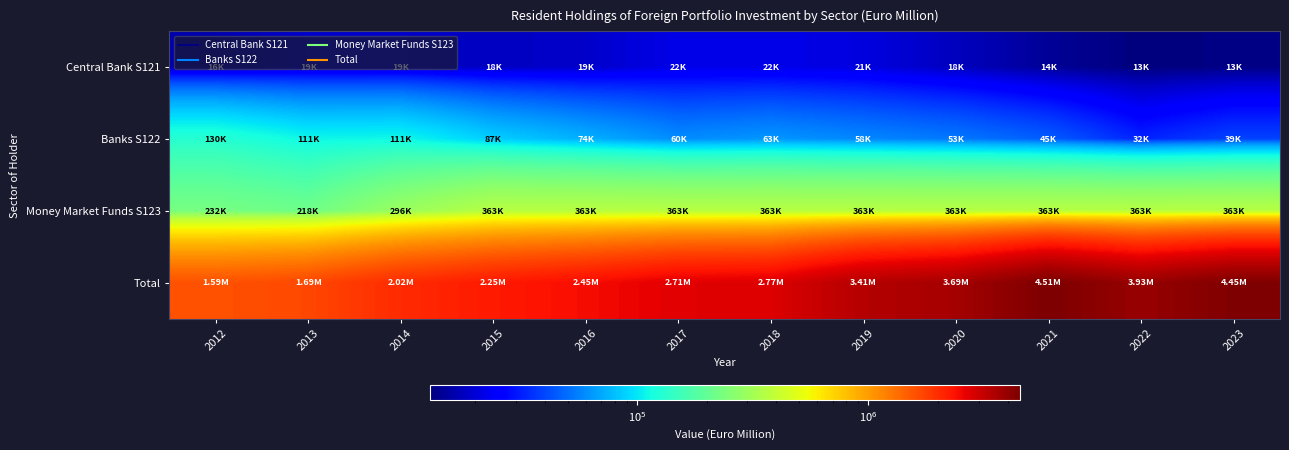

What is the total value across all series at 2016?

2901764